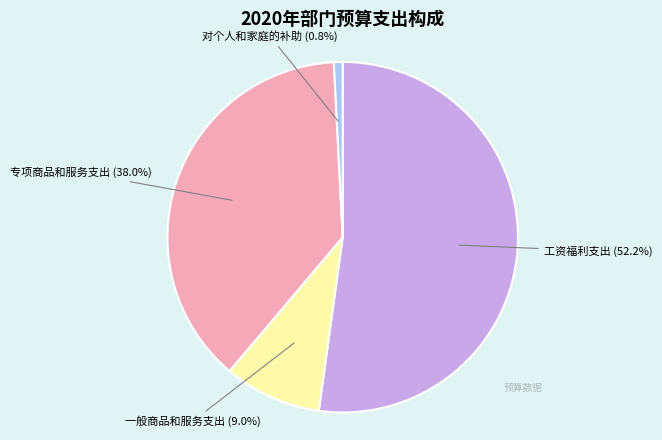

Which slice represents more than half of the pie?

工资福利支出